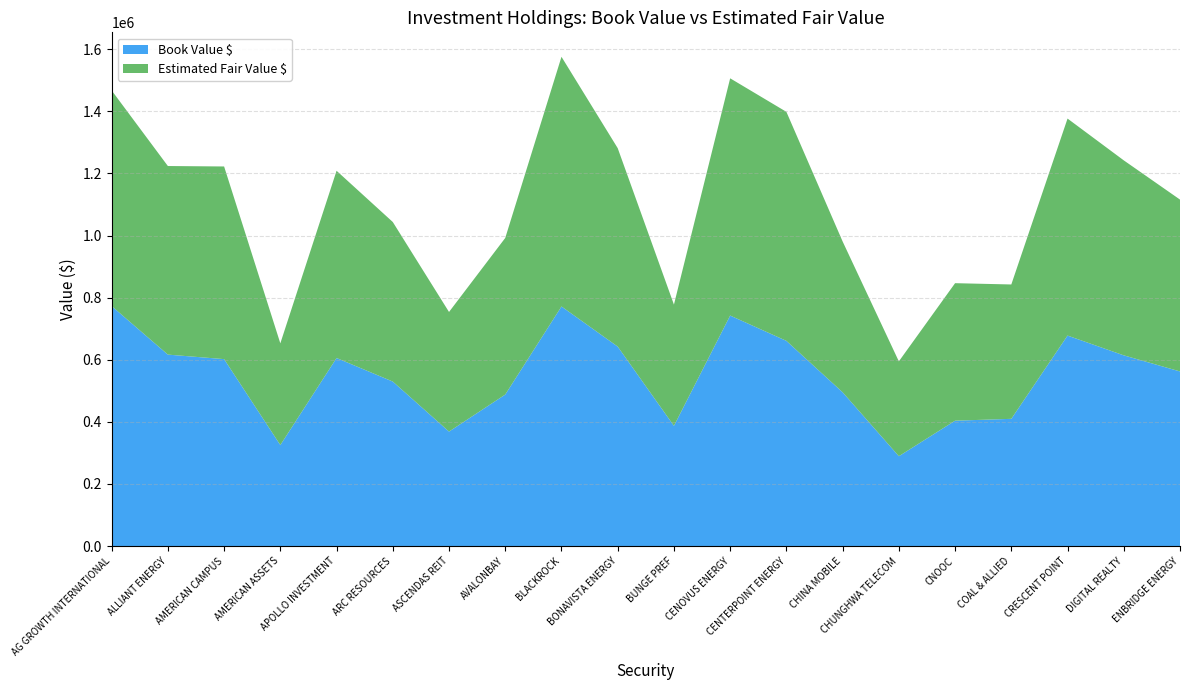

Reading left to right, extract all data points from this chart.

Book Value $: AG GROWTH INTERNATIONAL=772971	ALLIANT ENERGY=616600	AMERICAN CAMPUS=602061	AMERICAN ASSETS=325337	APOLLO INVESTMENT=605647	ARC RESOURCES=529776	ASCENDAS REIT=368709	AVALONBAY=487940	BLACKROCK=771609	BONAVISTA ENERGY=642434	BUNGE PREF=387178	CENOVUS ENERGY=742381	CENTERPOINT ENERGY=660852	CHINA MOBILE=495327	CHUNGHWA TELECOM=289440	CNOOC=403802	COAL & ALLIED=409779	CRESCENT POINT=677893	DIGITAL REALTY=614215	ENBRIDGE ENERGY=562386
Estimated Fair Value $: AG GROWTH INTERNATIONAL=694336	ALLIANT ENERGY=607308	AMERICAN CAMPUS=620400	AMERICAN ASSETS=327558	APOLLO INVESTMENT=603000	ARC RESOURCES=513825	ASCENDAS REIT=385180	AVALONBAY=504336	BLACKROCK=804040	BONAVISTA ENERGY=639000	BUNGE PREF=390480	CENOVUS ENERGY=763972	CENTERPOINT ENERGY=737520	CHINA MOBILE=485625	CHUNGHWA TELECOM=305368	CNOOC=442820	COAL & ALLIED=432678	CRESCENT POINT=698832	DIGITAL REALTY=627912	ENBRIDGE ENERGY=553432